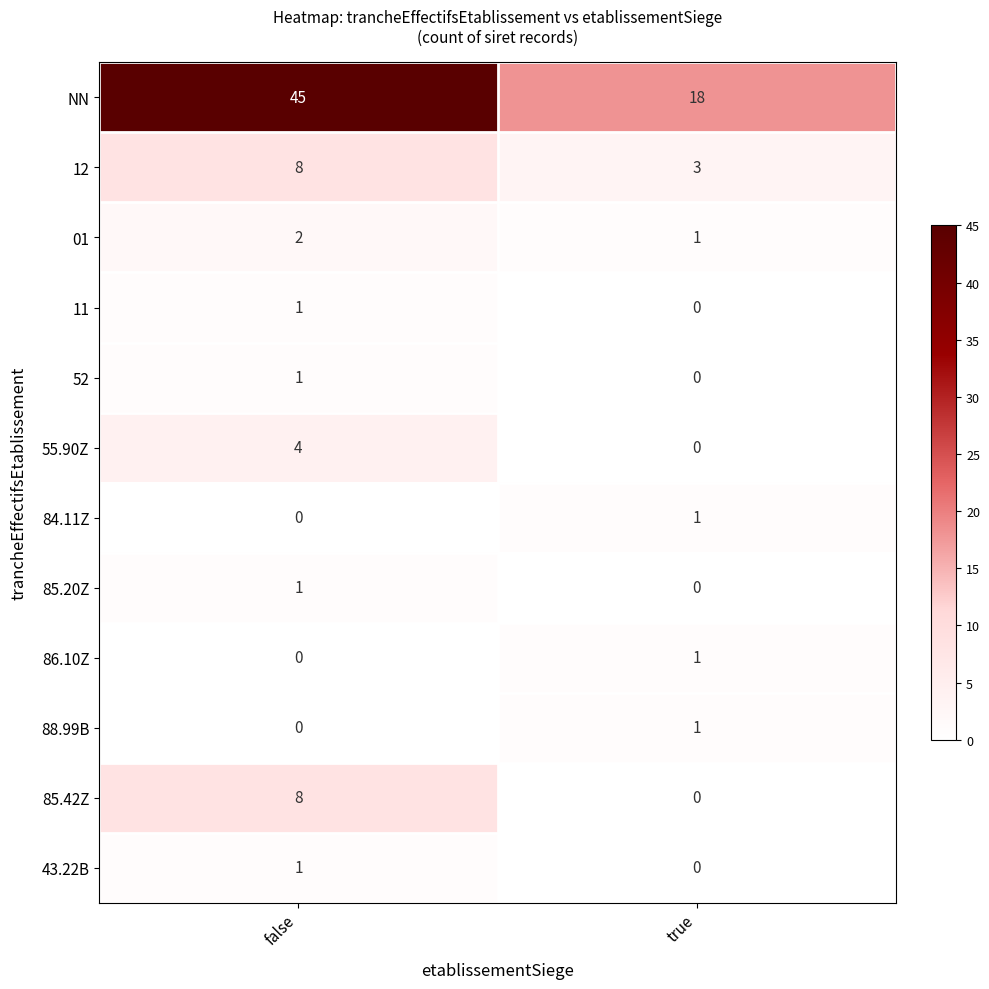

How many categories are shown in the chart?

2